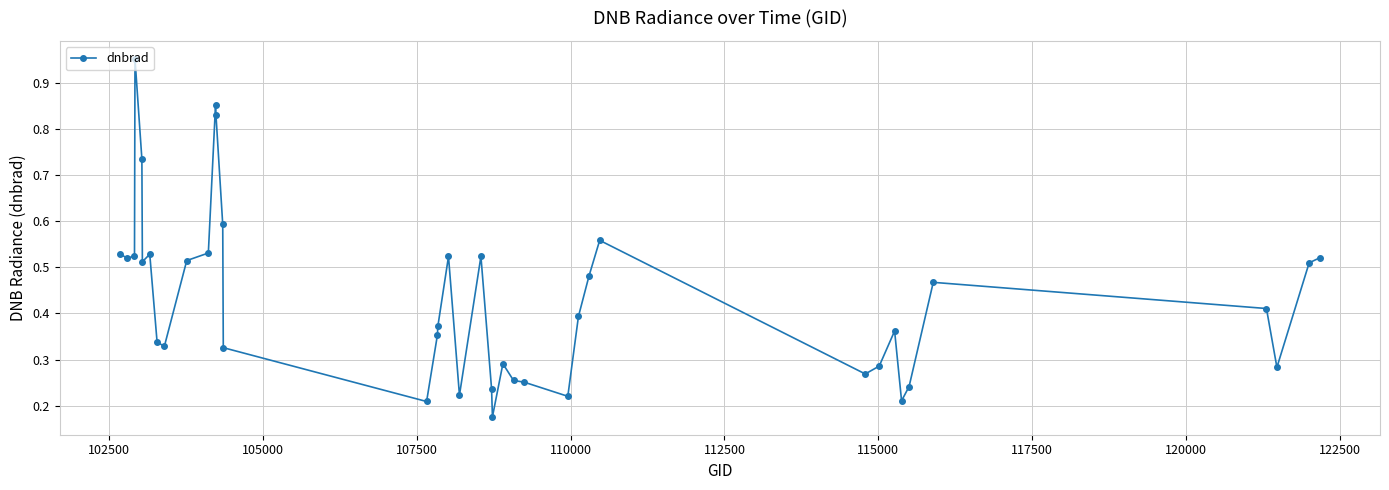

What is the sum of all values?

17.2